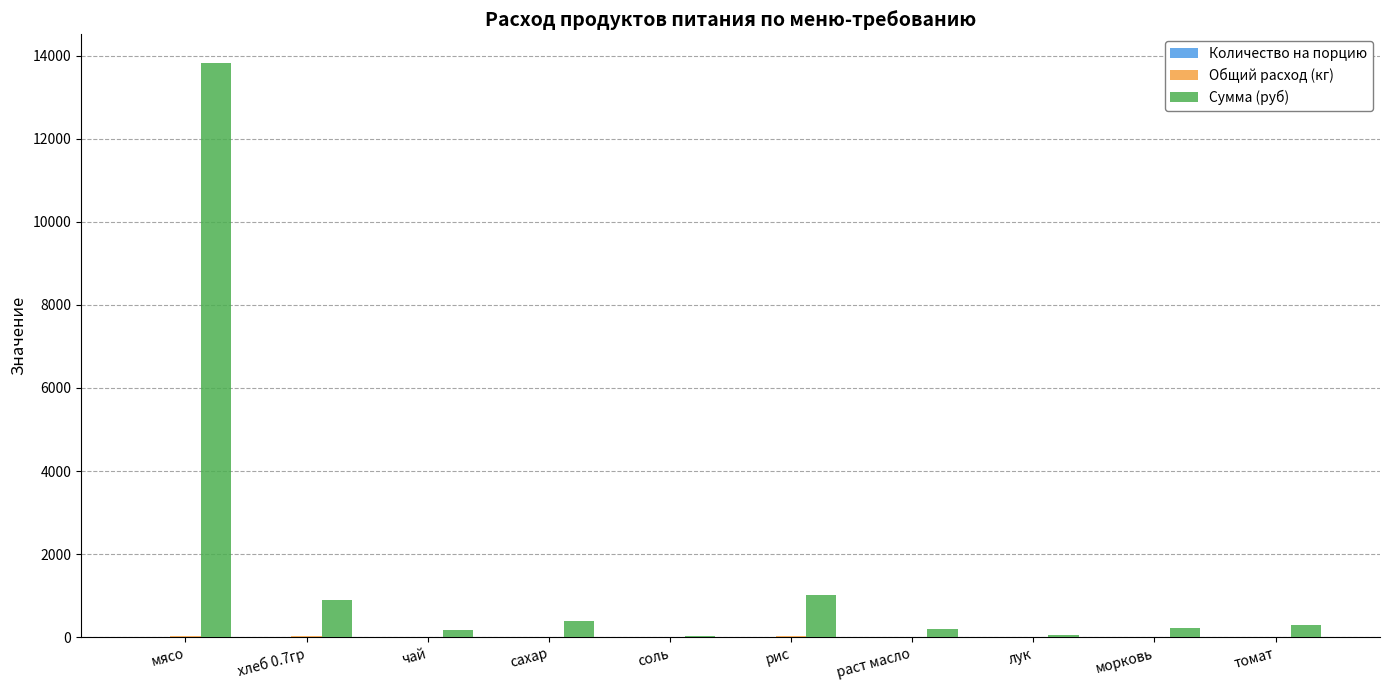

What is the greatest value displayed?

13821.5